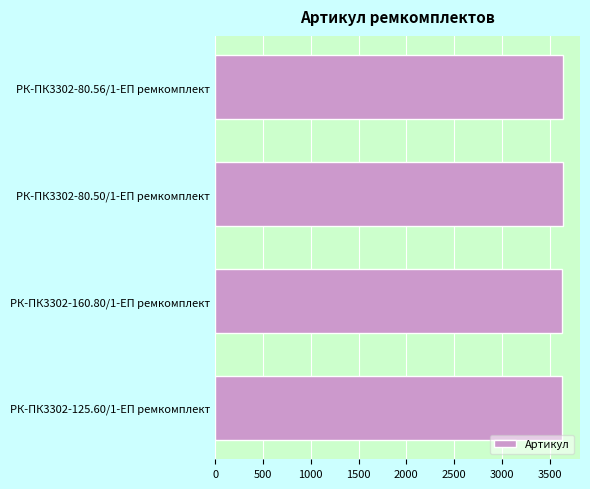

Does the chart contain any negative values?

No